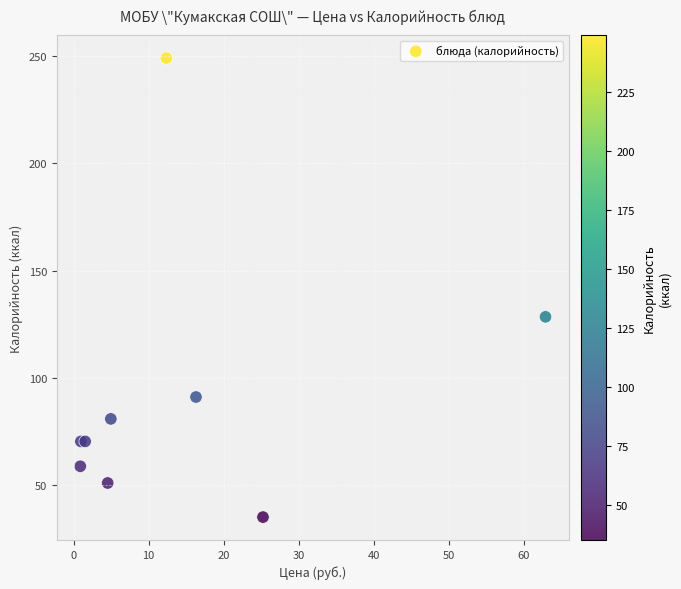

What Y value in the scatter plot is closest to 142?

128.4